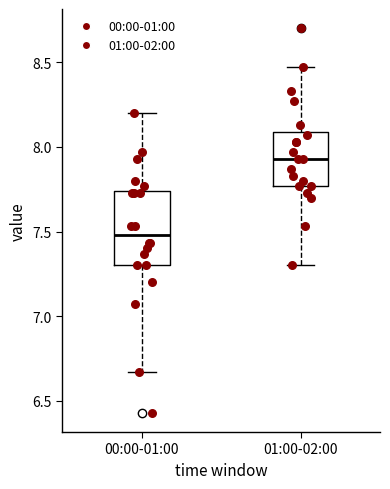

Where does the median line of the box for 00:00-01:00 sit on the y-axis? The values are not printed on the chart, so give them approximately, as read against the axis.

7.50